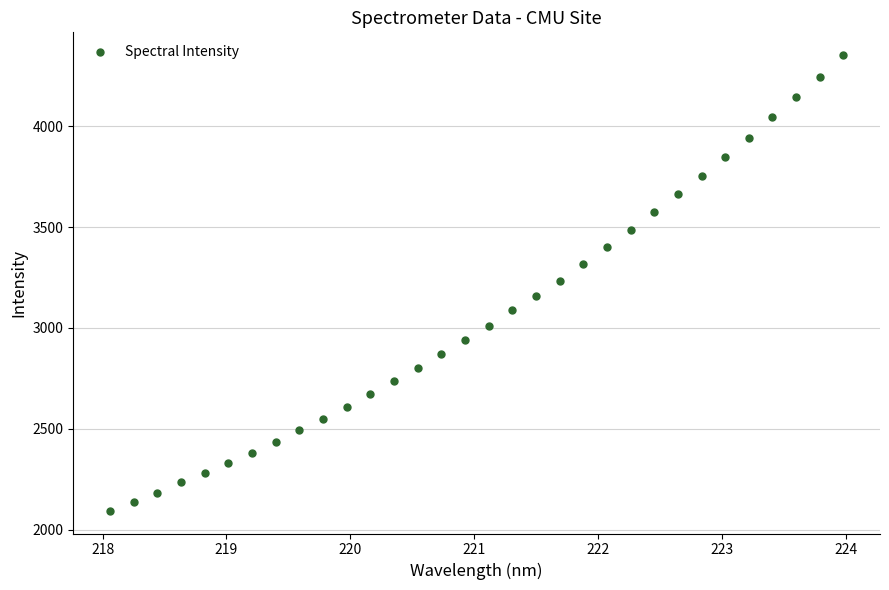

What is the range of Y values (max minus min)?

2259.0